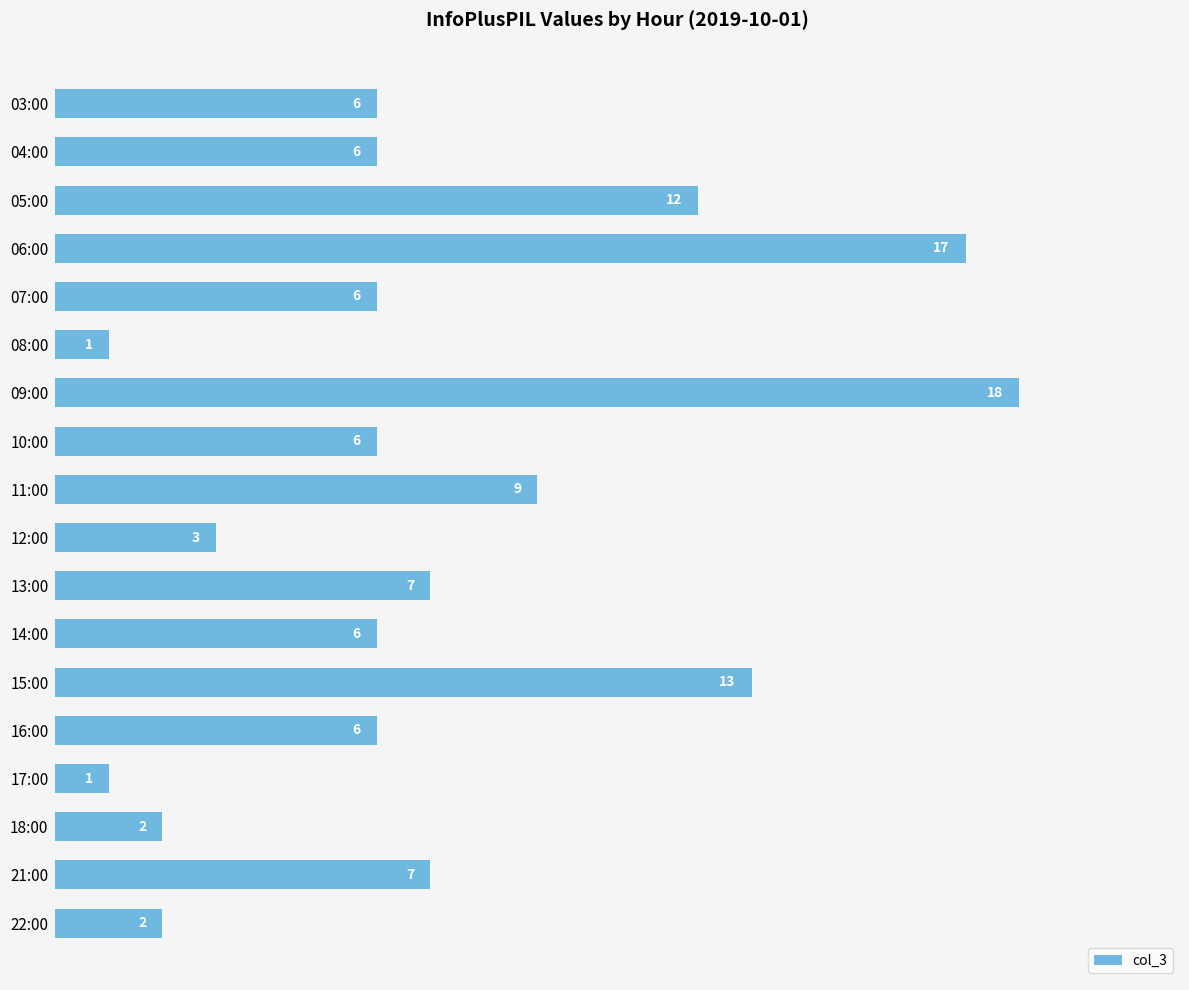

What is the sum of all values?

128